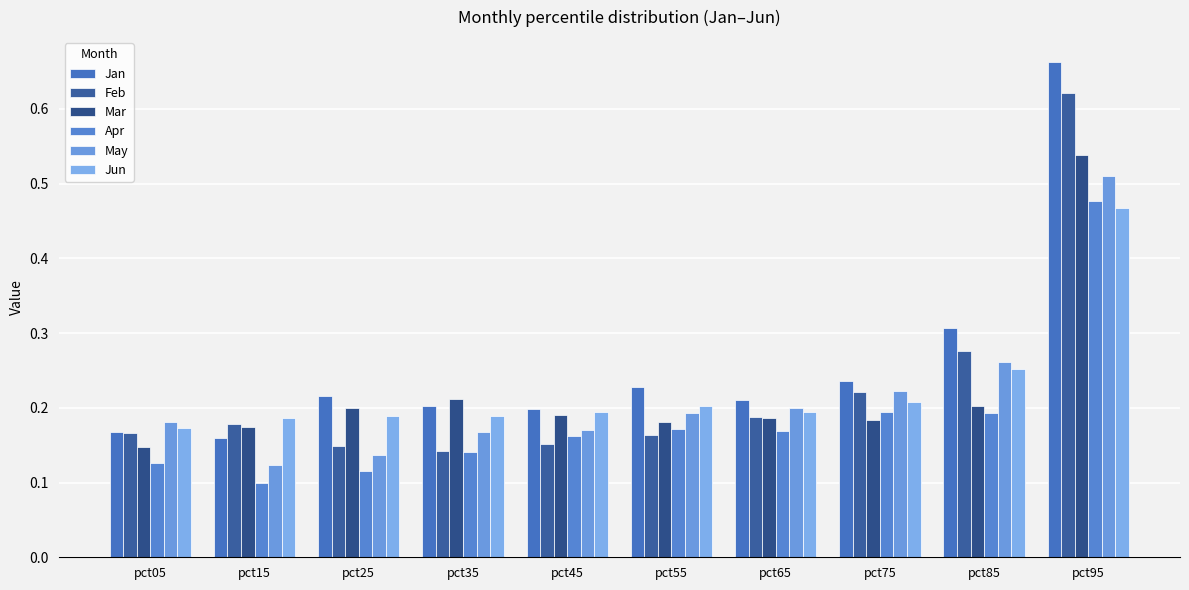

Which series changed the most between pct05 and pct45?

Mar